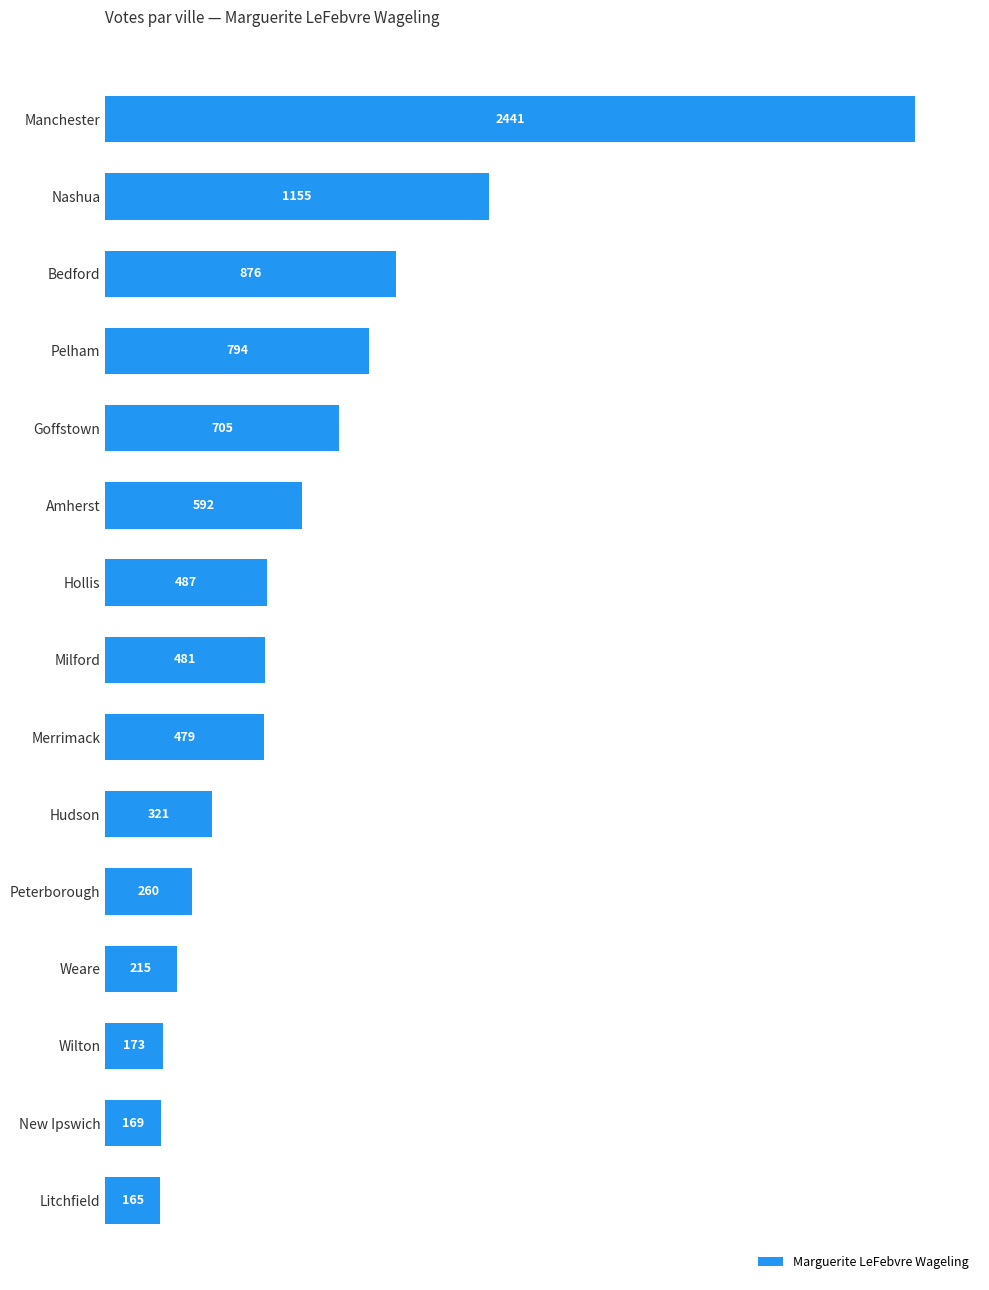

List the labels in order of value, largest first.

Manchester, Nashua, Bedford, Pelham, Goffstown, Amherst, Hollis, Milford, Merrimack, Hudson, Peterborough, Weare, Wilton, New Ipswich, Litchfield